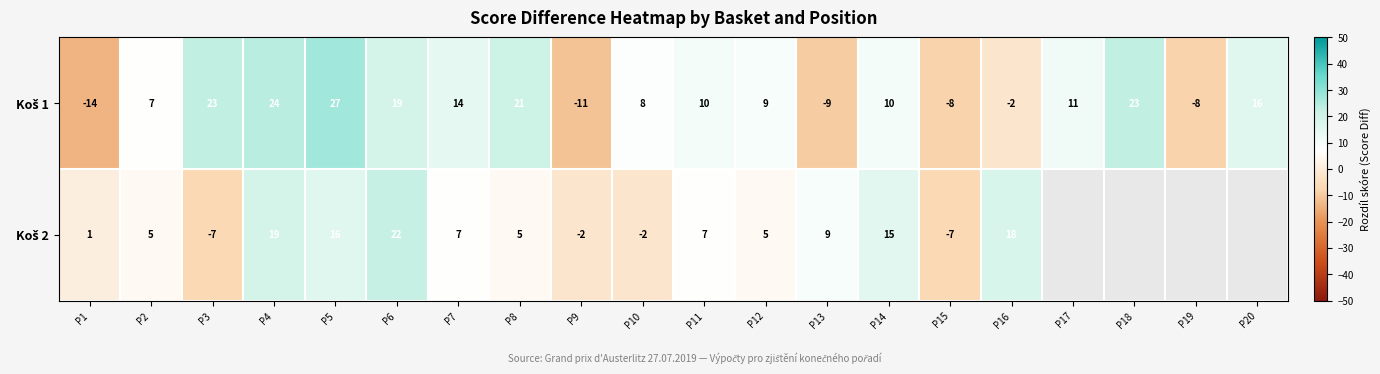

What is the difference between the highest and lowest values at P11?

3